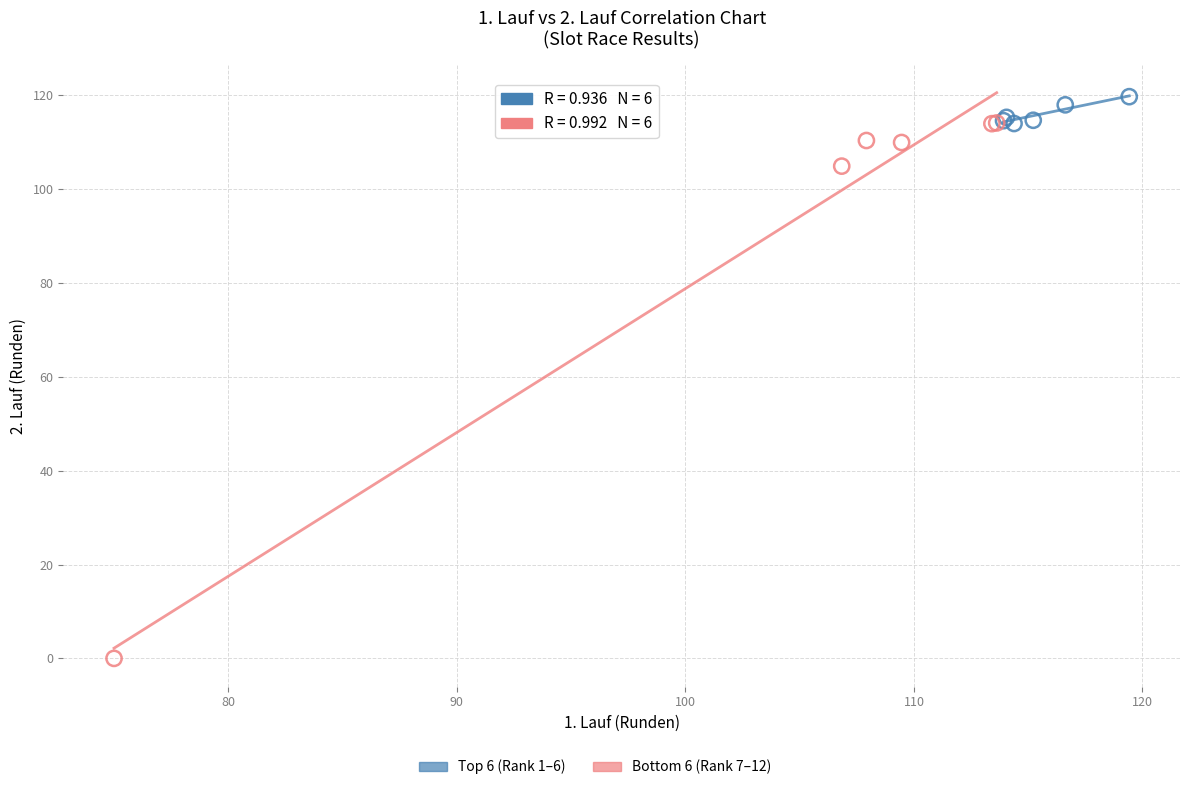

Which series contains the highest Y value?

Top 6 (Rank 1–6)